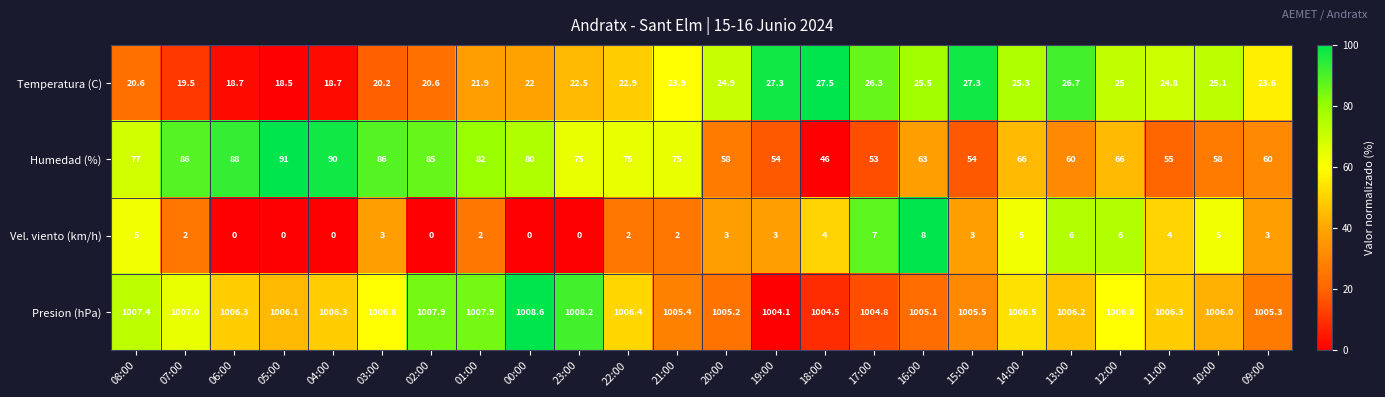

Which category has the highest value across all series?

00:00